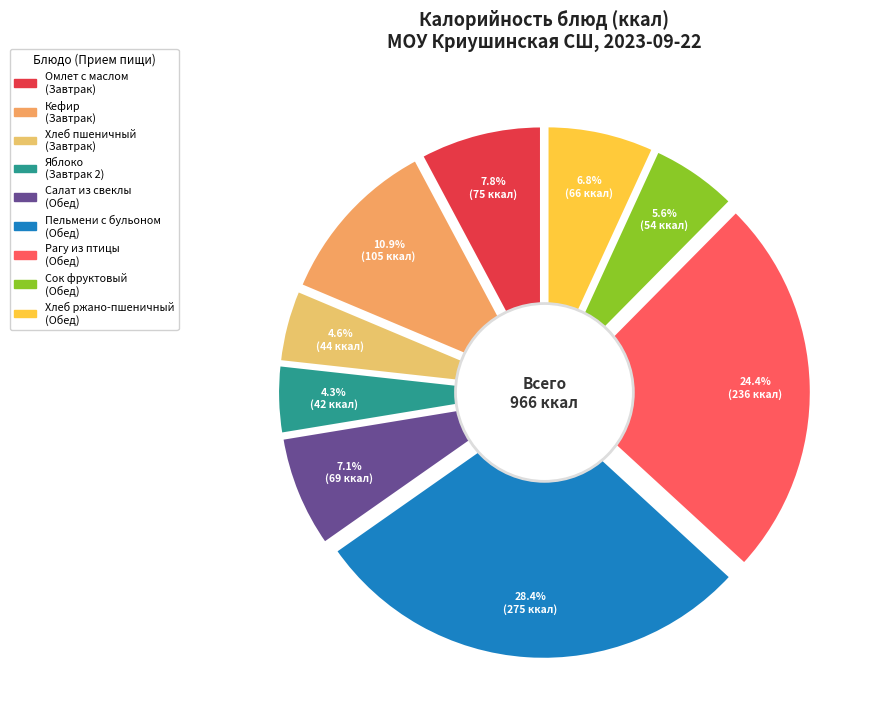

What is the smallest slice in the pie chart?

Яблоко